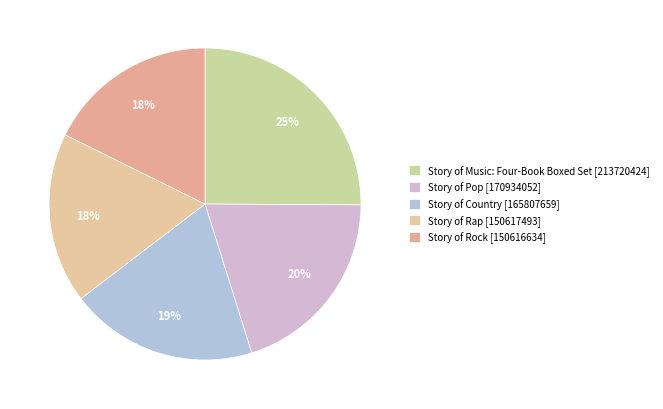

Which slice is the largest?

Story of Music: Four-Book Boxed Set [213720424]